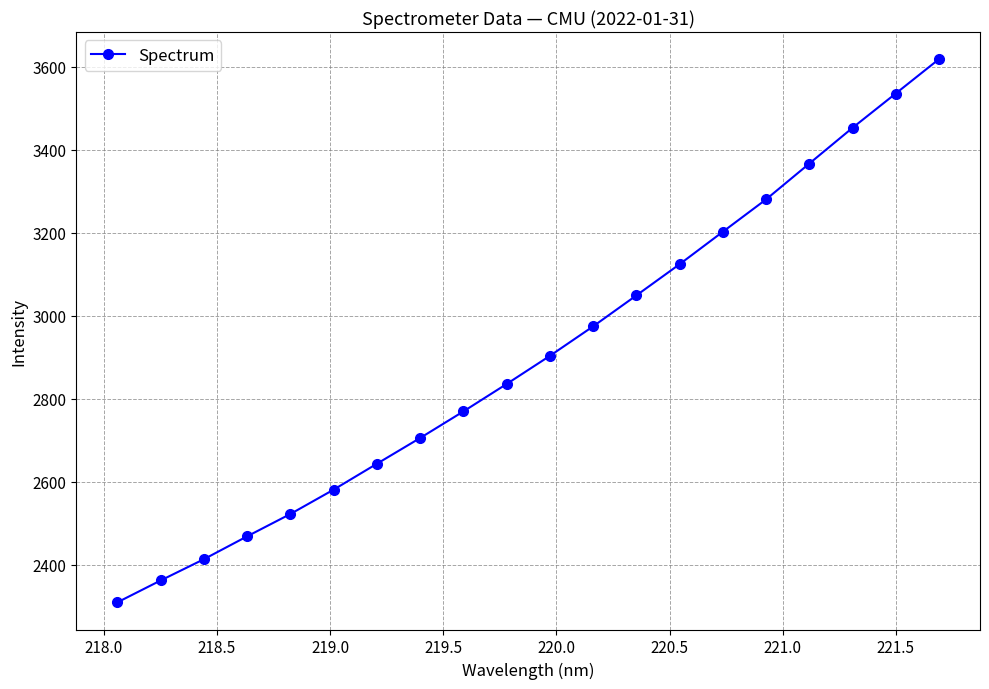

What is the value of the 11th point from the left?

2903.4